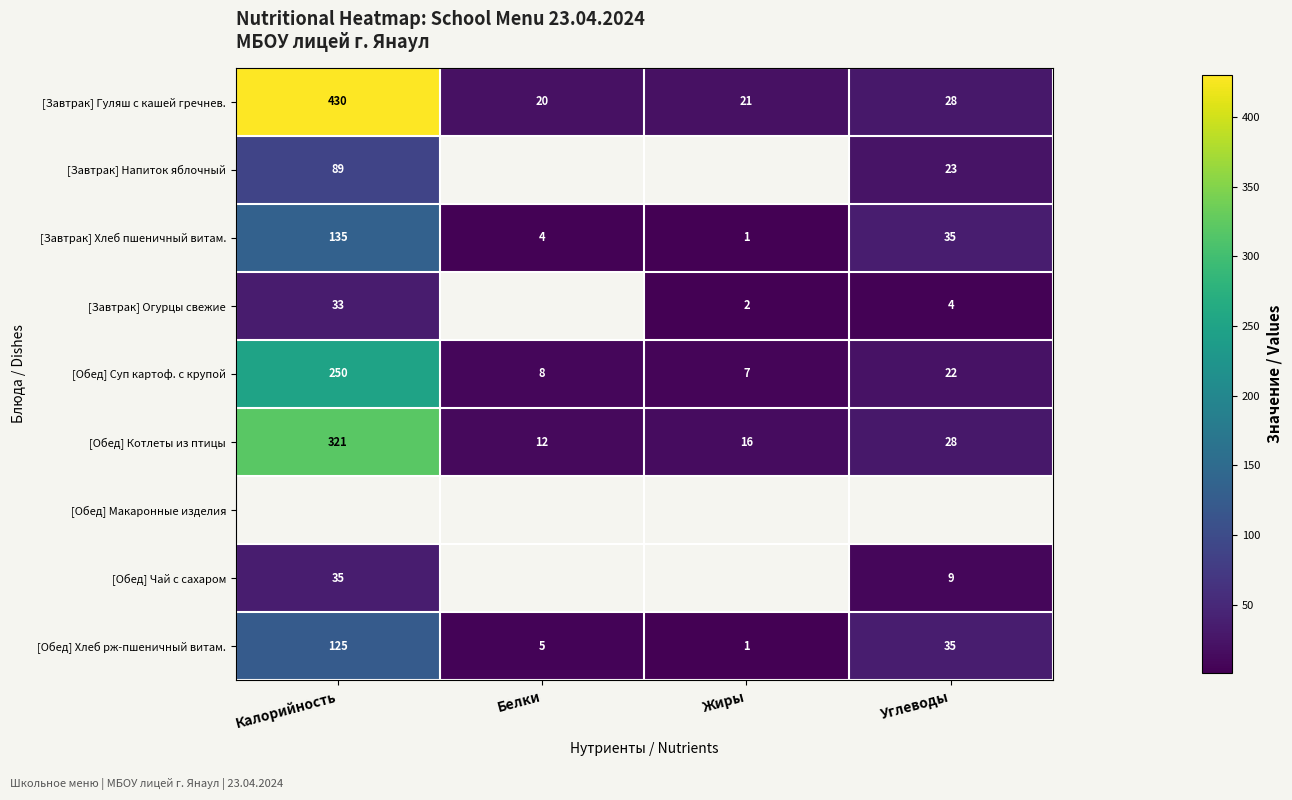

What is the smallest value displayed?

1.0